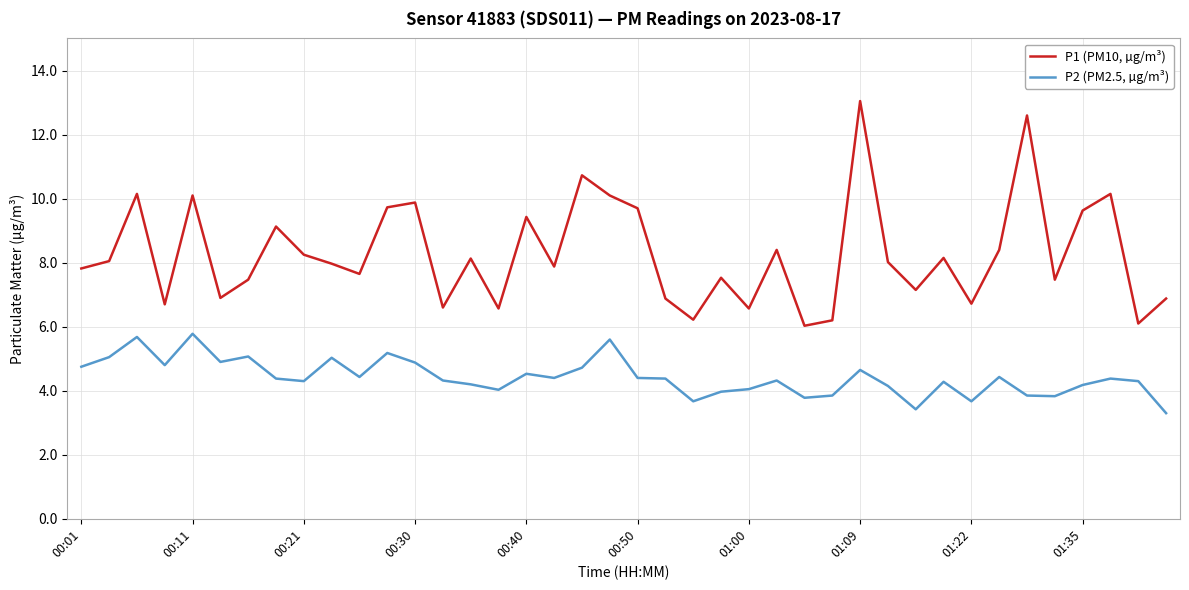

Rank the series by their average value, from highest to lowest.

P1 (PM10, µg/m³), P2 (PM2.5, µg/m³)